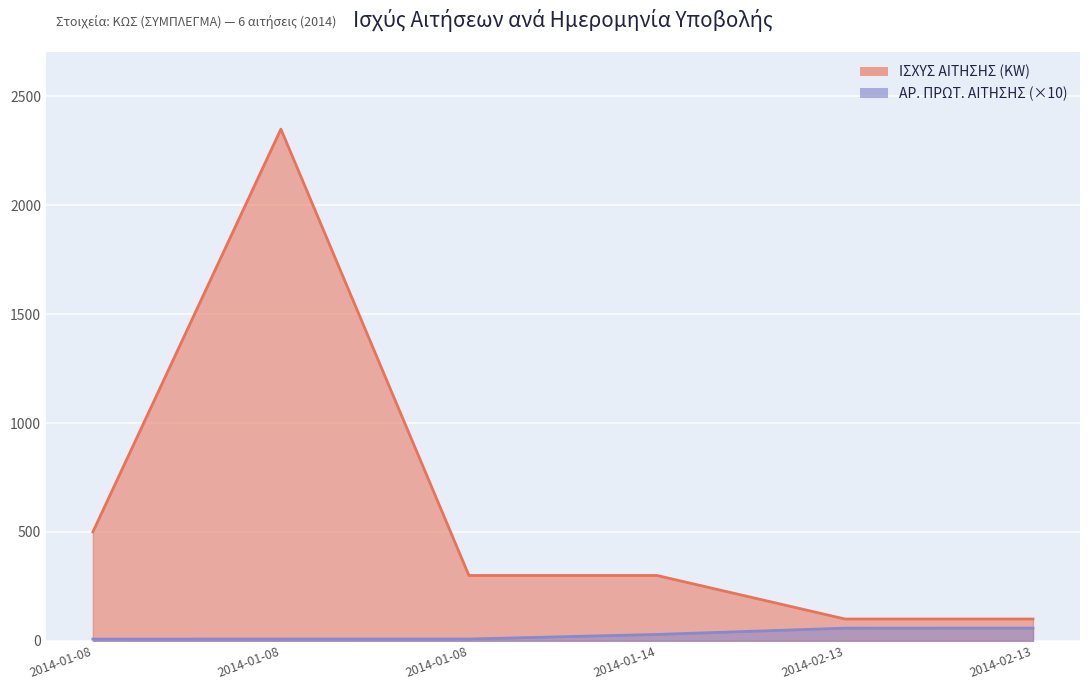

What is the greatest value displayed?

2350.0